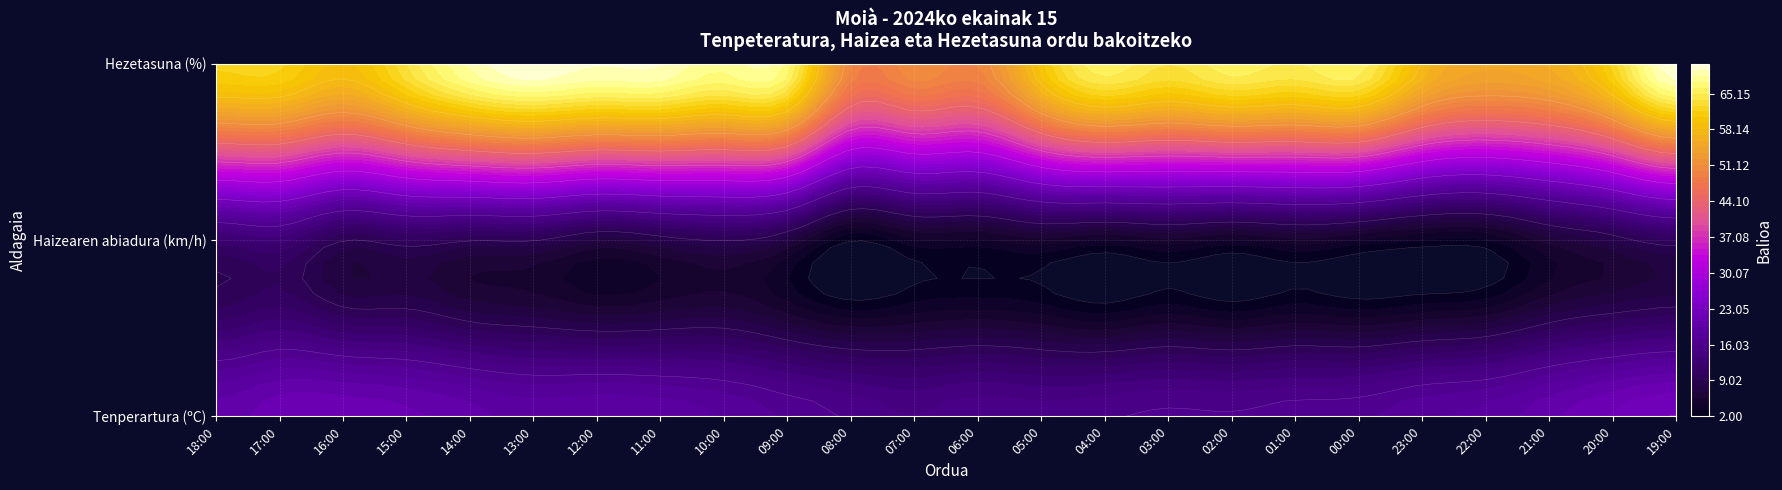

List the labels in order of Haizearen abiadura (km/h) value, largest first.

17:00, 18:00, 15:00, 19:00, 16:00, 14:00, 13:00, 10:00, 11:00, 20:00, 12:00, 09:00, 21:00, 05:00, 03:00, 01:00, 07:00, 06:00, 04:00, 02:00, 00:00, 23:00, 22:00, 08:00